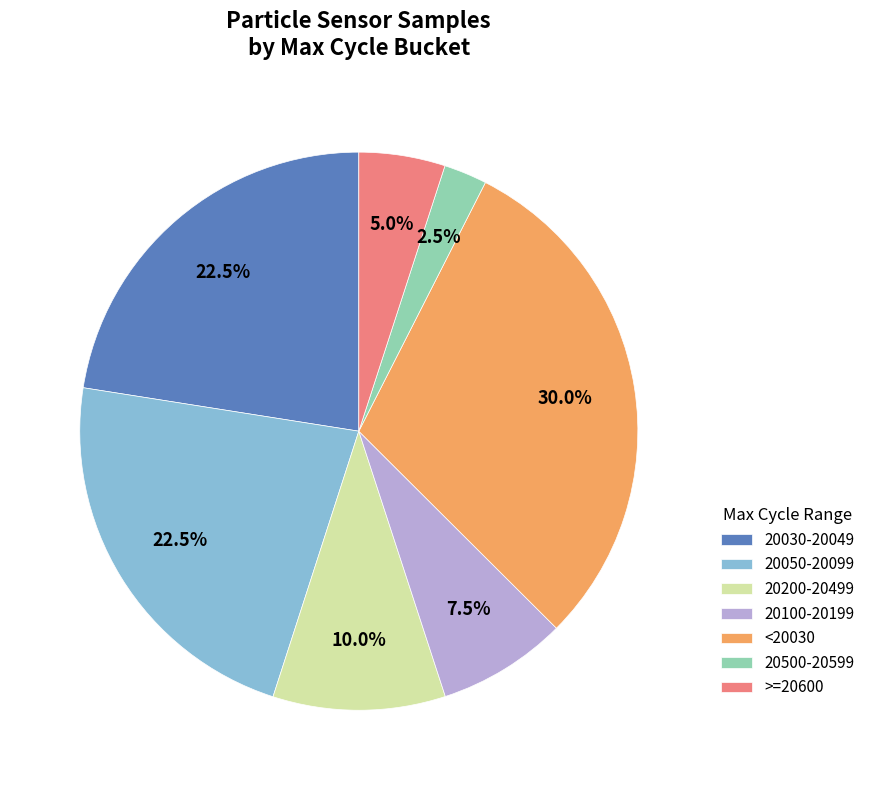

Is there any slice that represents more than half of the pie?

No